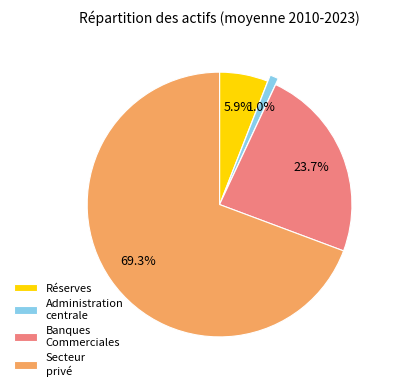

Between Administration centrale and Banques Commerciales, which is larger?

Banques Commerciales